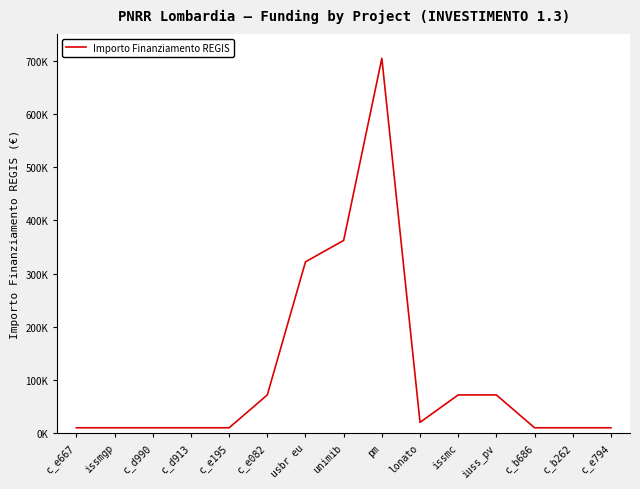

What position from the right is issmc?

5